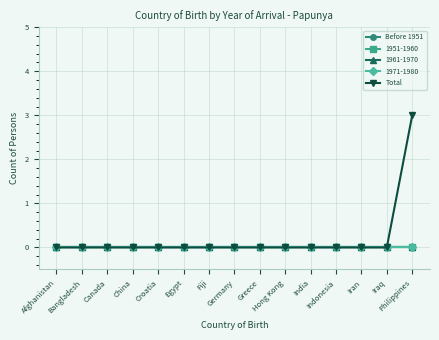

What is the label of the 5th point from the right?

India